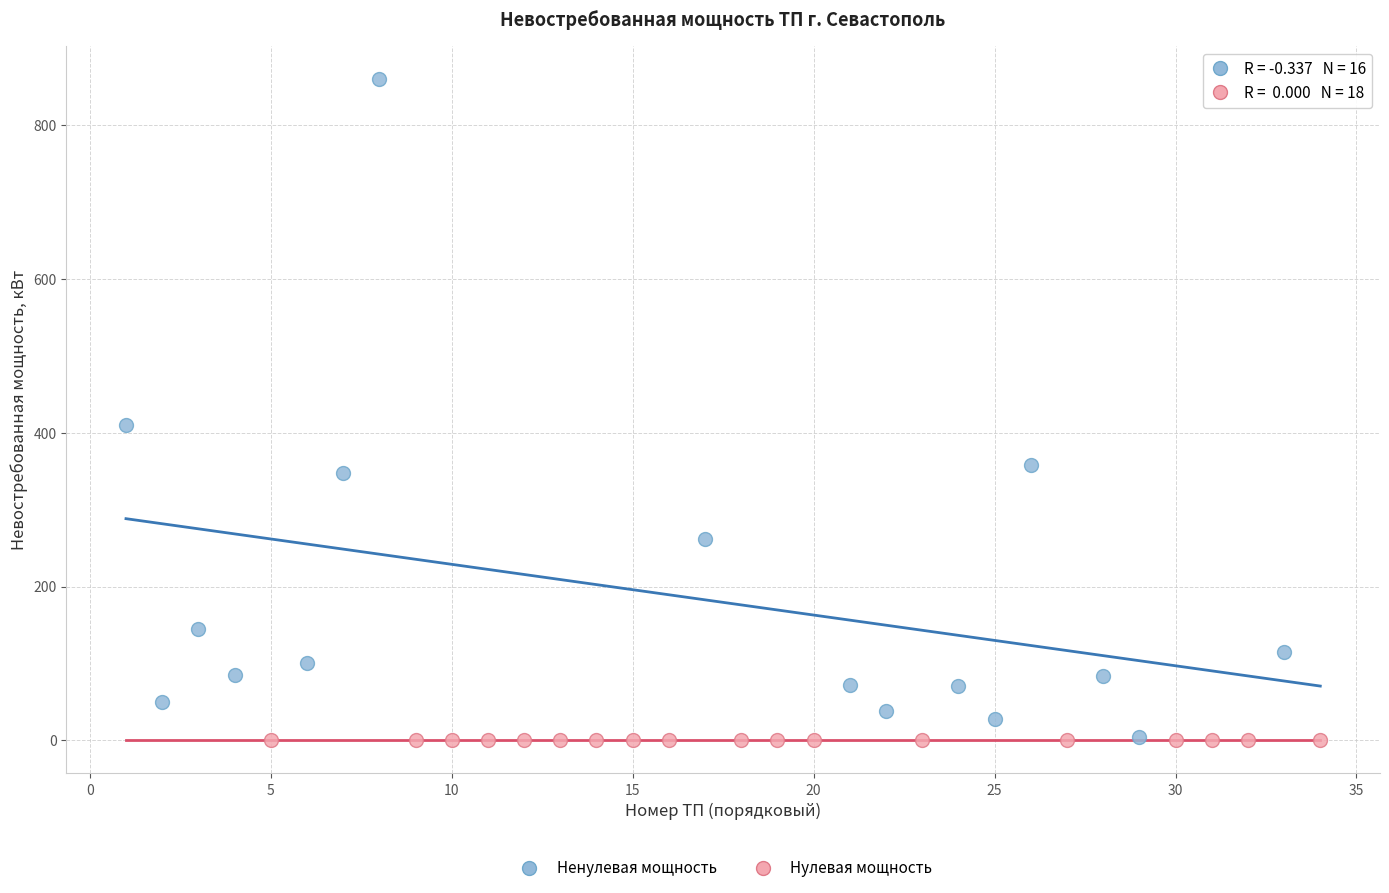

Which series reaches the maximum Y coordinate?

Ненулевая мощность